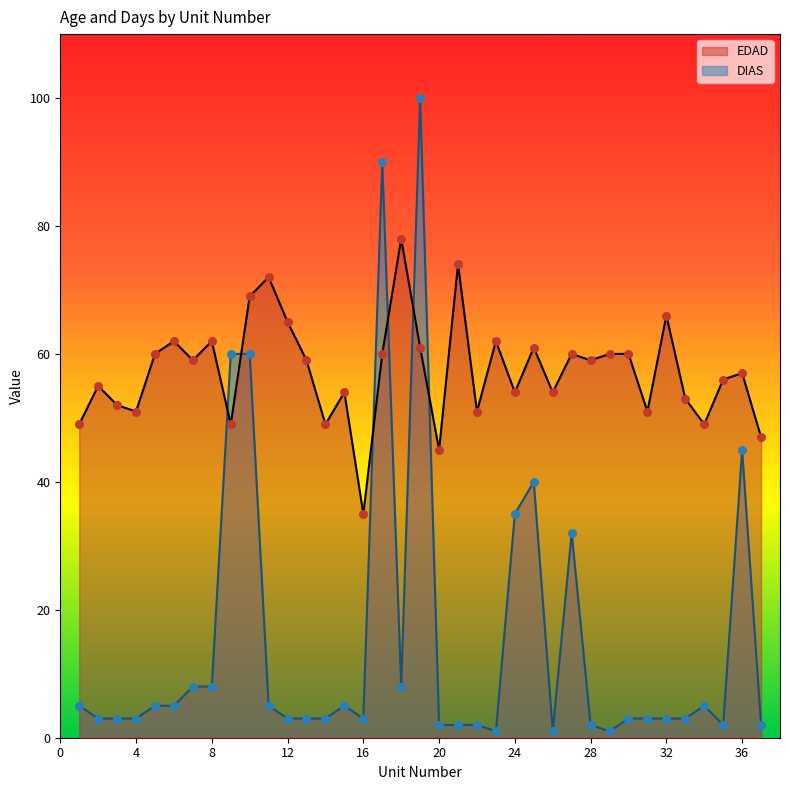

Which series has the largest total across all categories?

EDAD